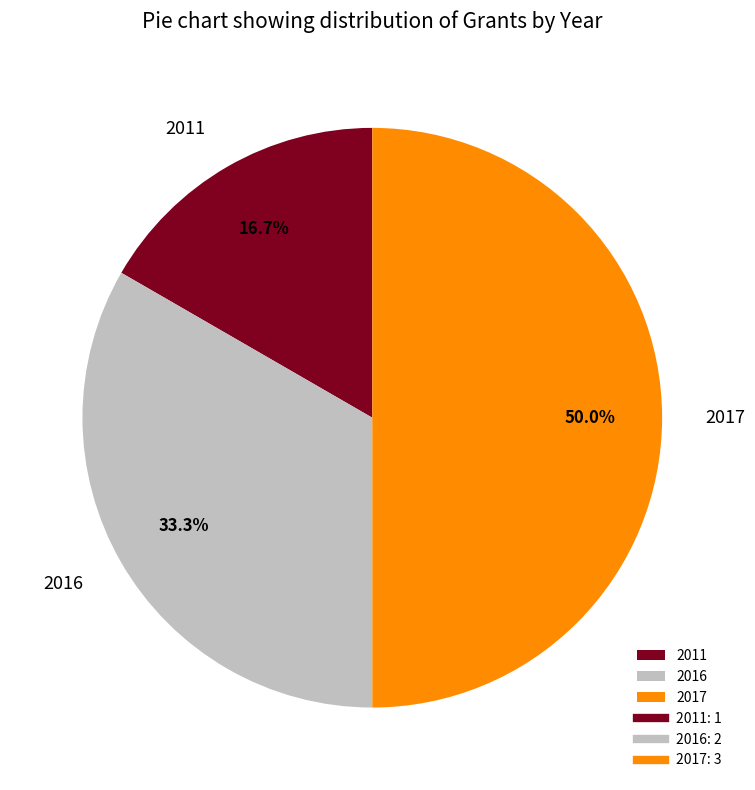

To the nearest percent, what portion does 2017 represent?

50%